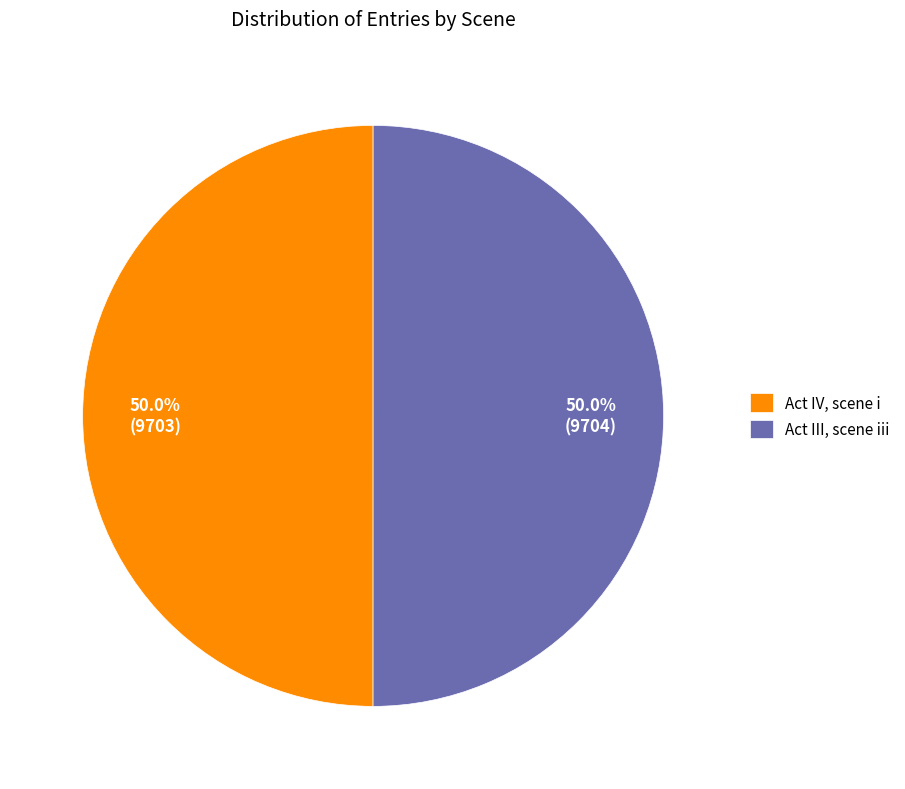

Do Act III, scene iii and Act IV, scene i together represent more than half of the pie?

Yes